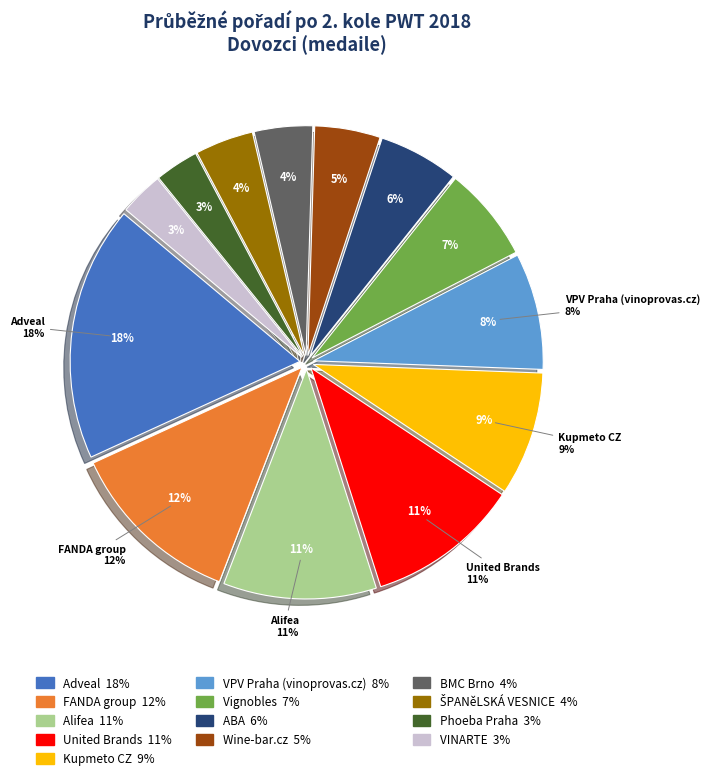

What is the largest slice in the pie chart?

Adveal